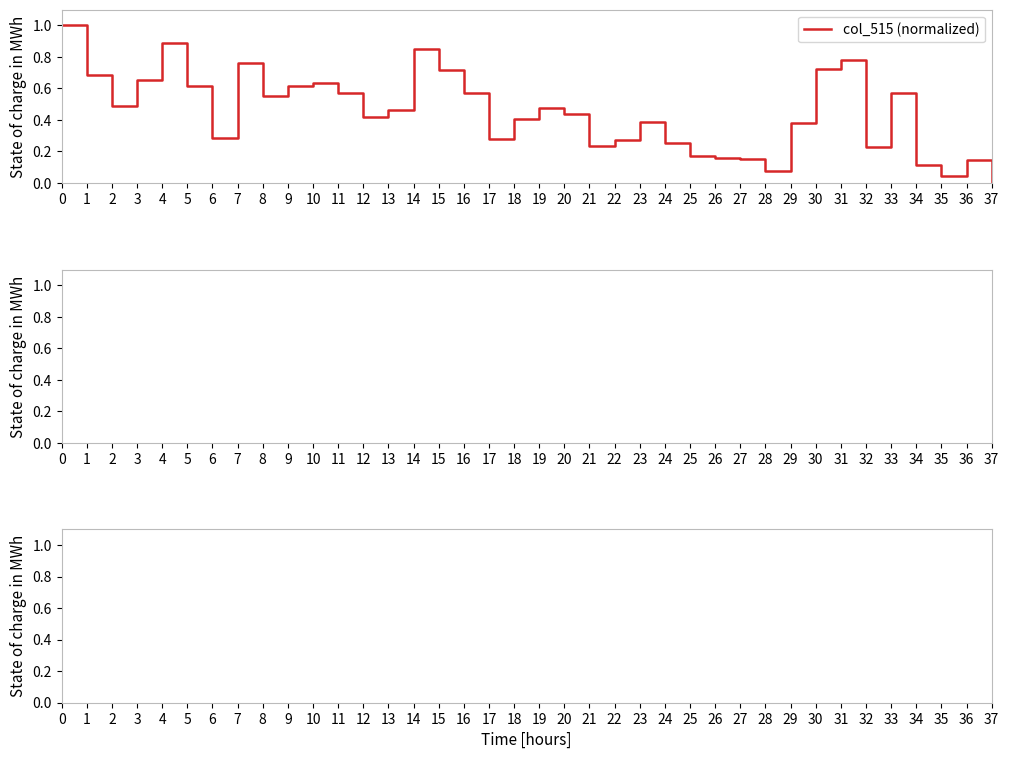

Which category has the lowest value in the col_515 (normalized) series?

37